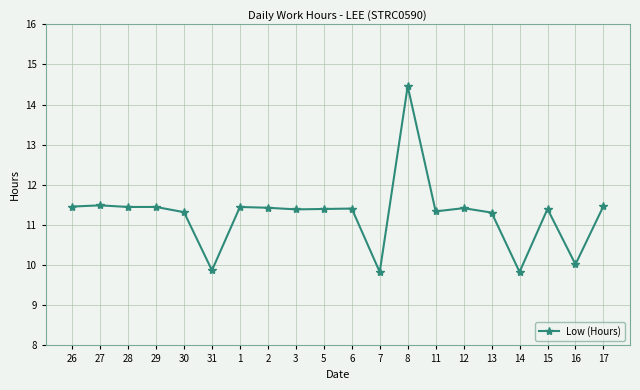

What is the label of the 2nd point from the right?

16